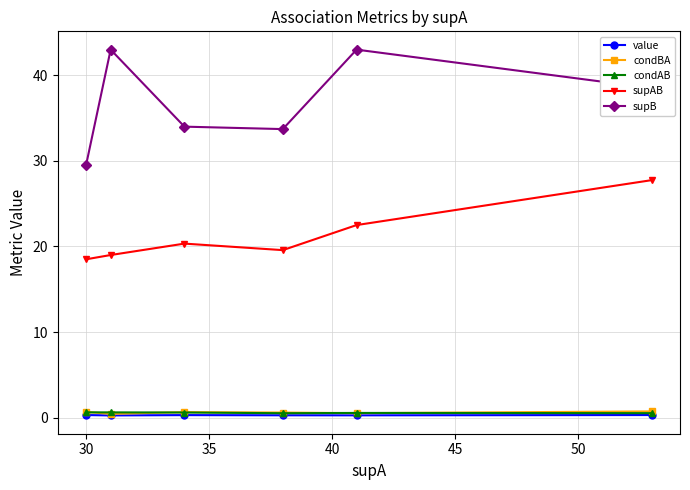

How many interior local peaks does the supB series have?

2